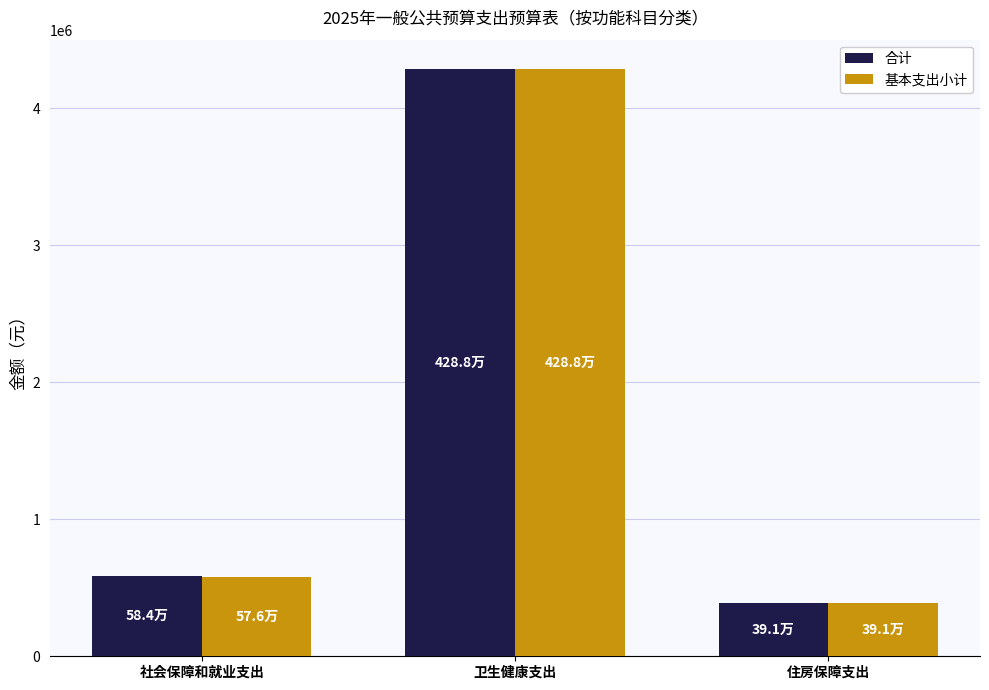

Is it true that 基本支出小计 equals 316150.5 at 社会保障和就业支出?

False